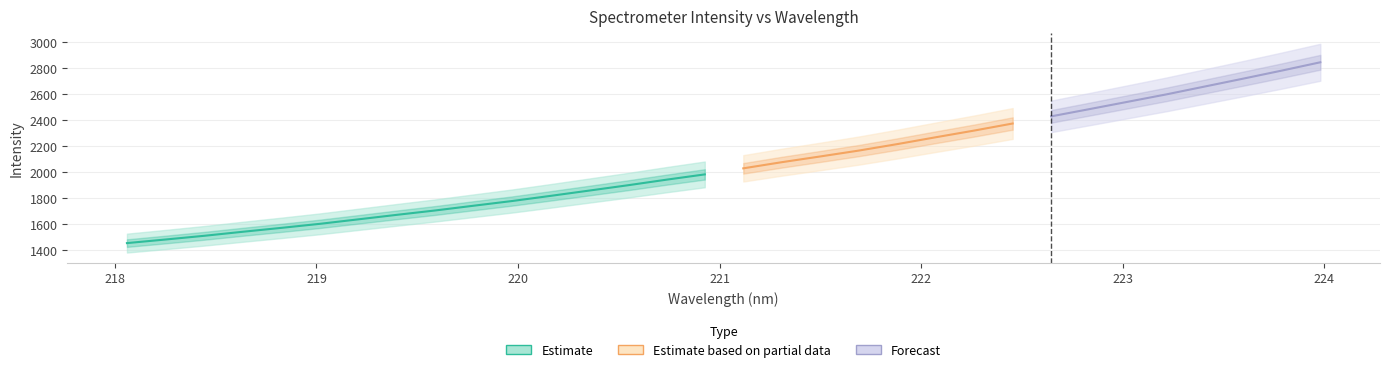

The value of x at 30 is 223.8. True or false?

True